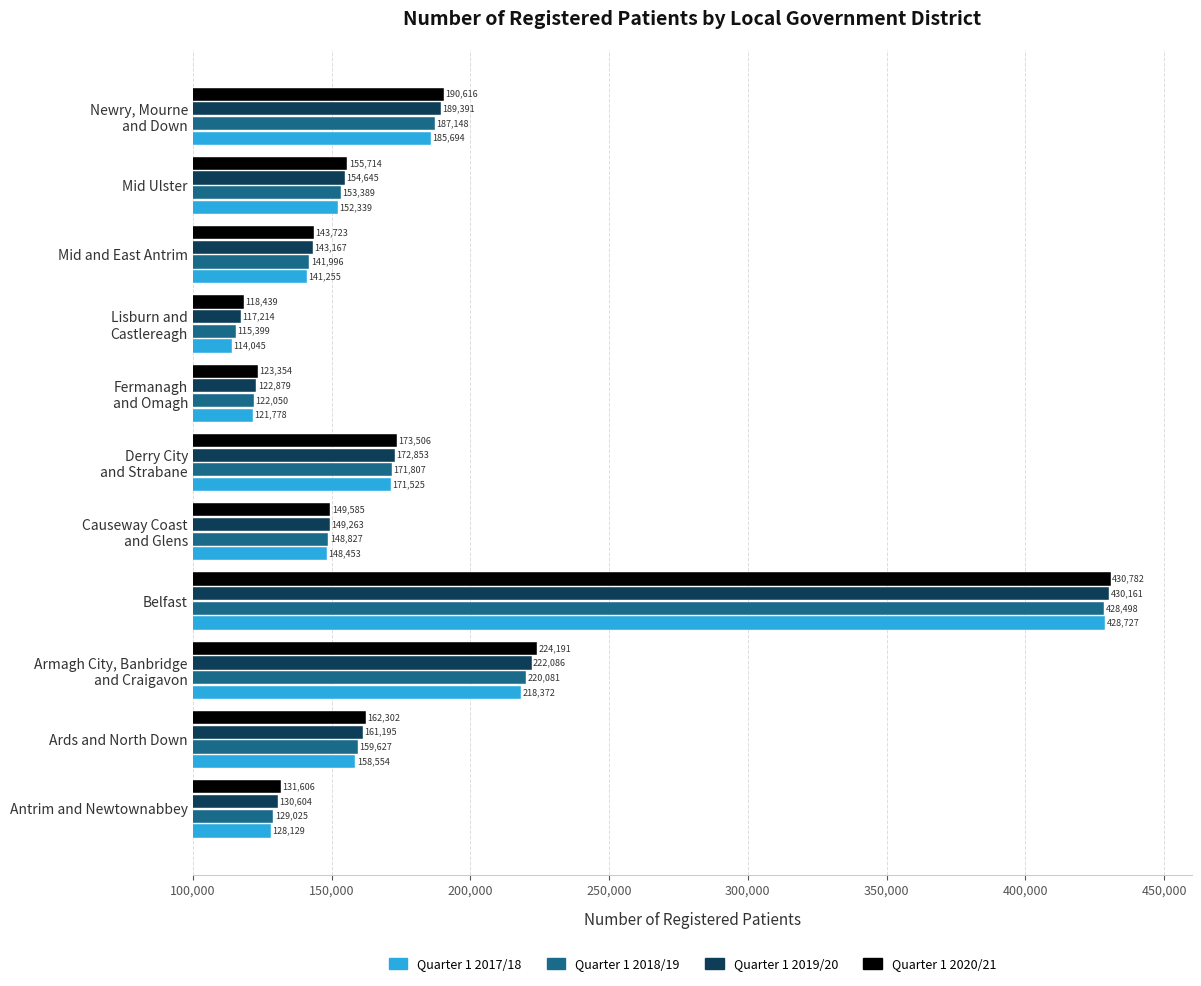

What is the difference between the maximum and minimum values in the Quarter 1 2019/20 series?

312947